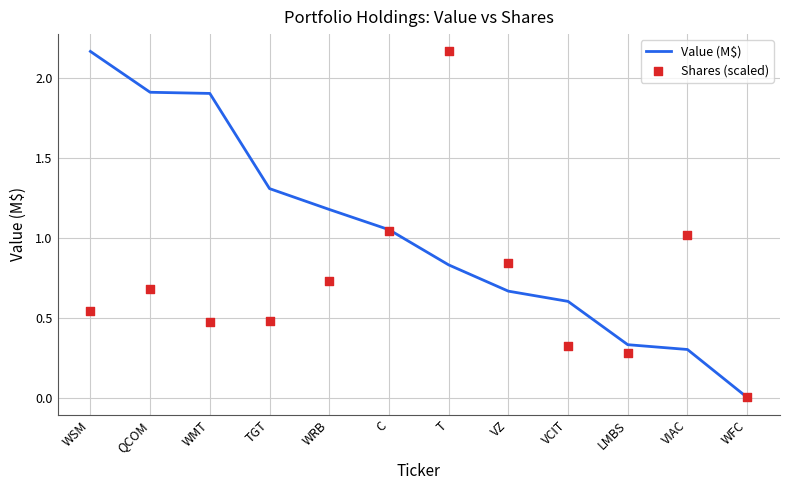

What are all the series names shown in the legend?

Value (M$), Shares (scaled)